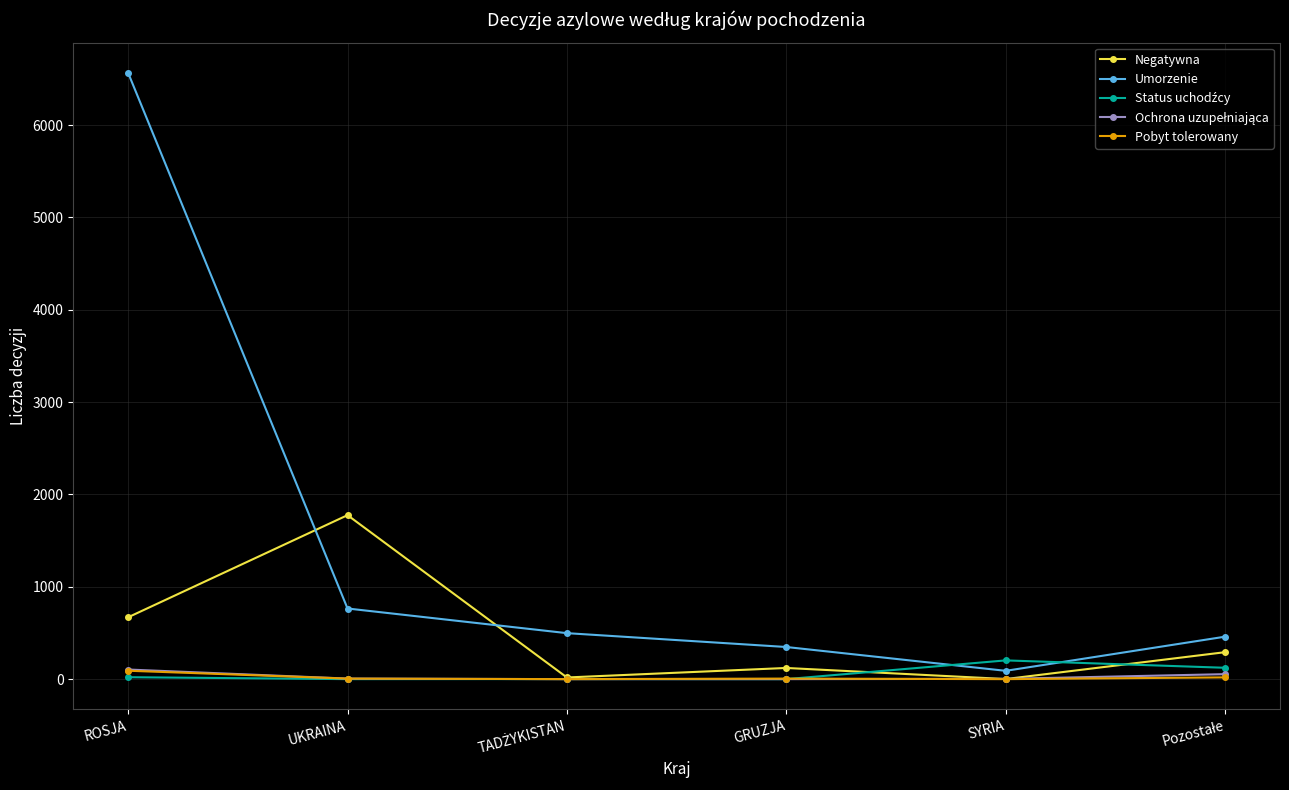

Which series has the widest spread of values?

Umorzenie